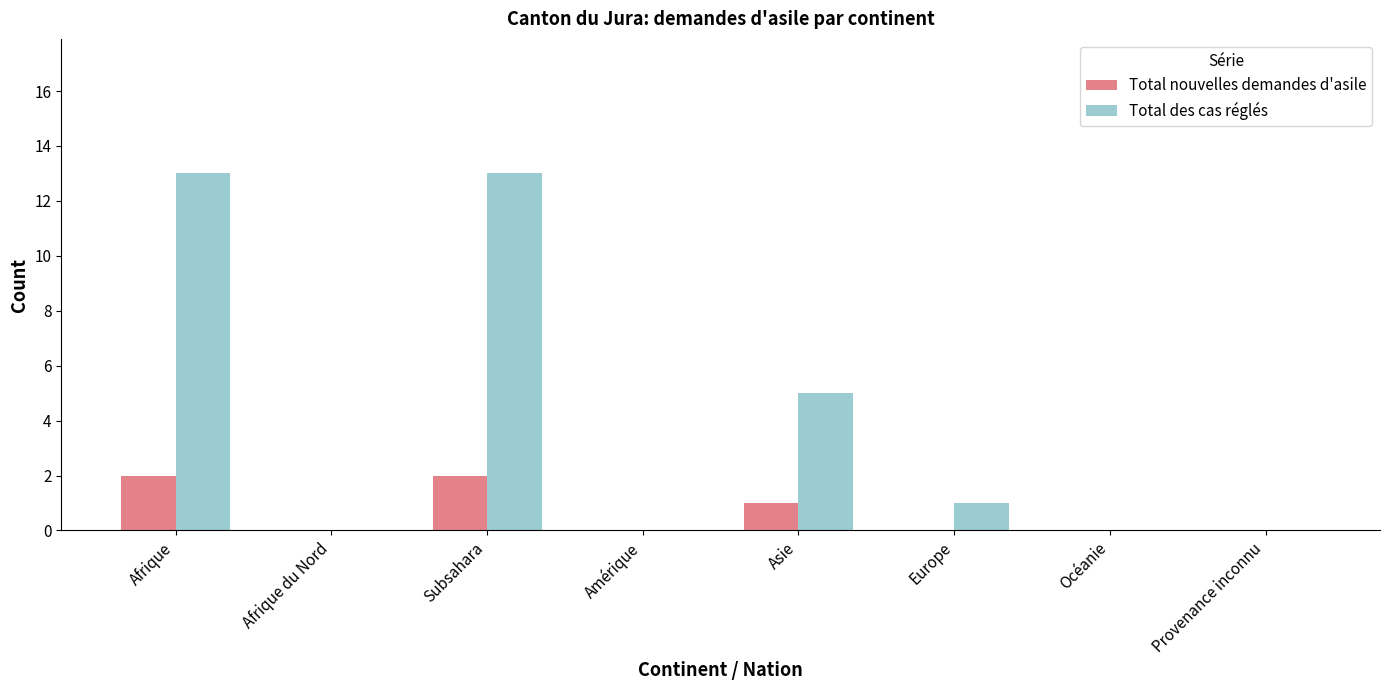

What is the sum of all Total nouvelles demandes d'asile values?

5